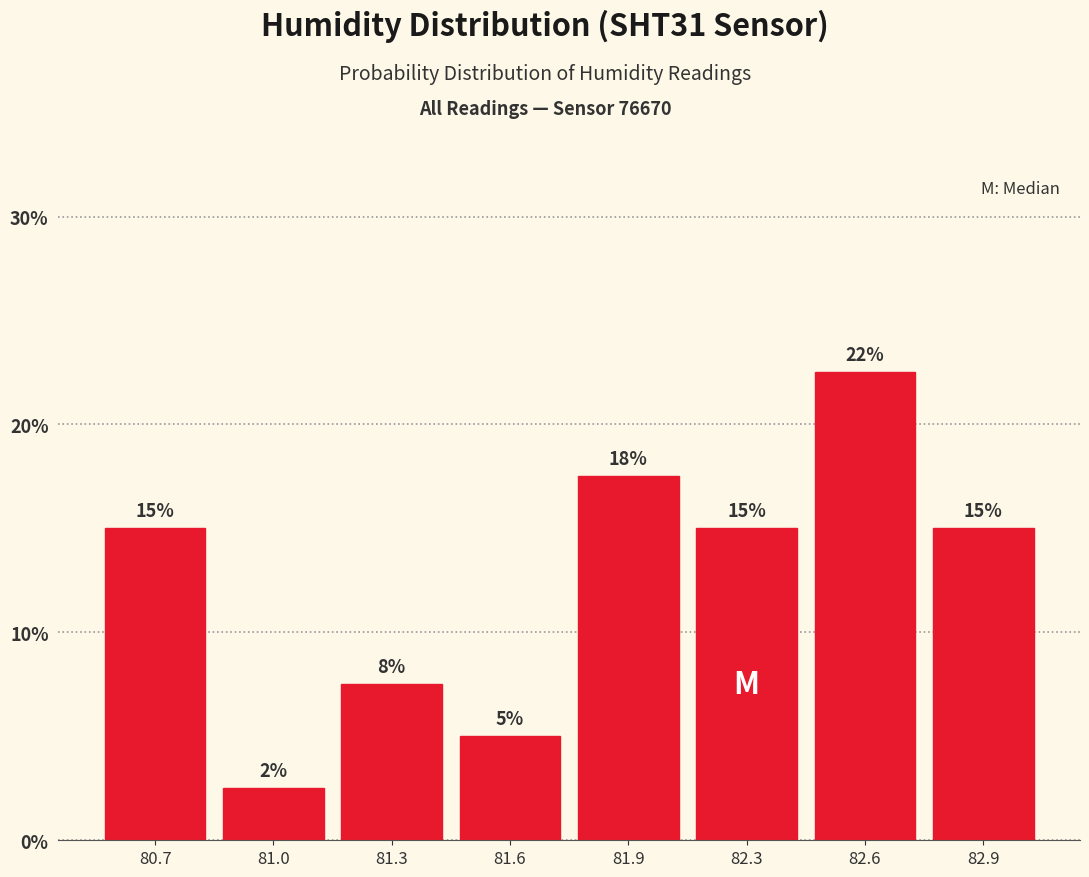

What position from the left is 82.6?

7